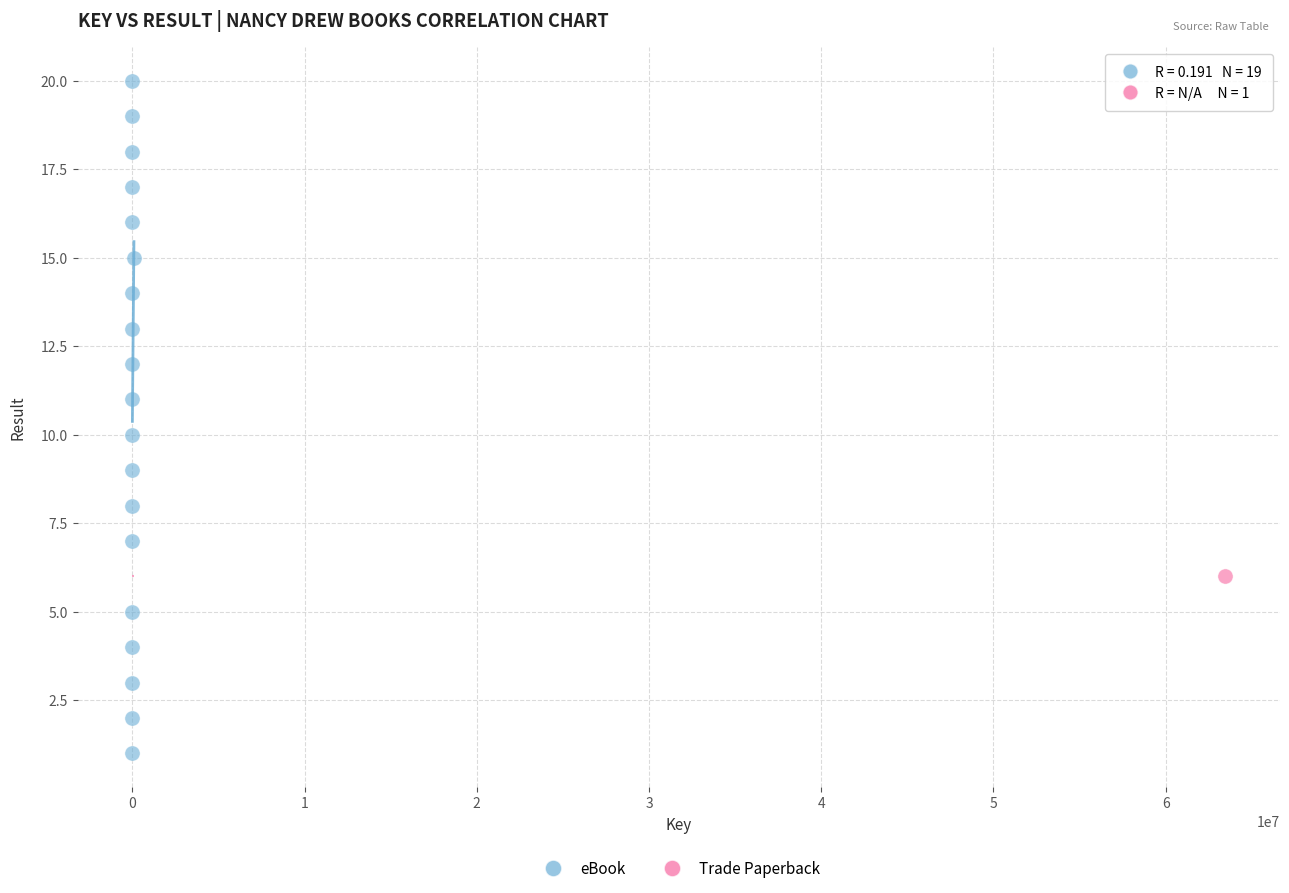

What are all the series names shown in the legend?

eBook, Trade Paperback